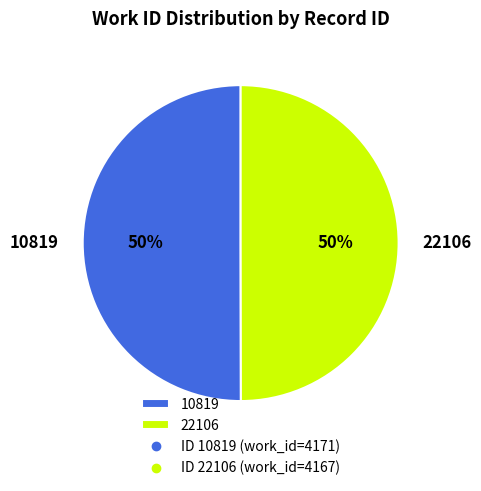

Count the number of slices in the pie.

2